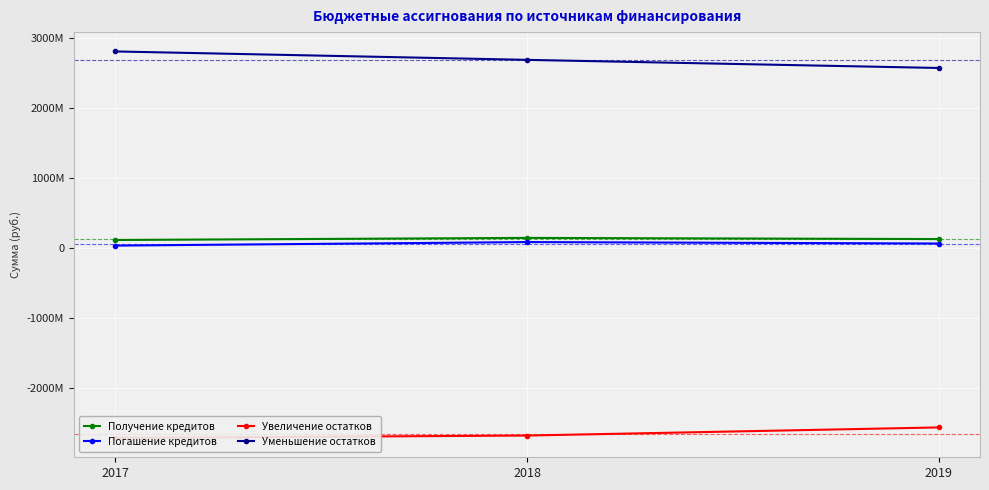

What value does the Уменьшение остатков series have at 2017?

2801613047.9